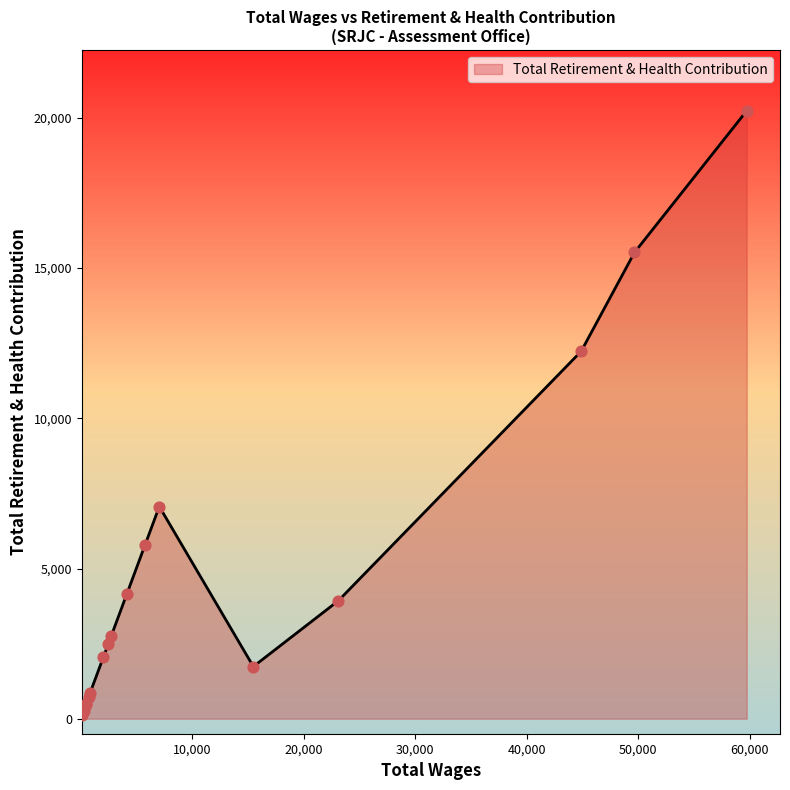

What is the greatest value displayed?

20237